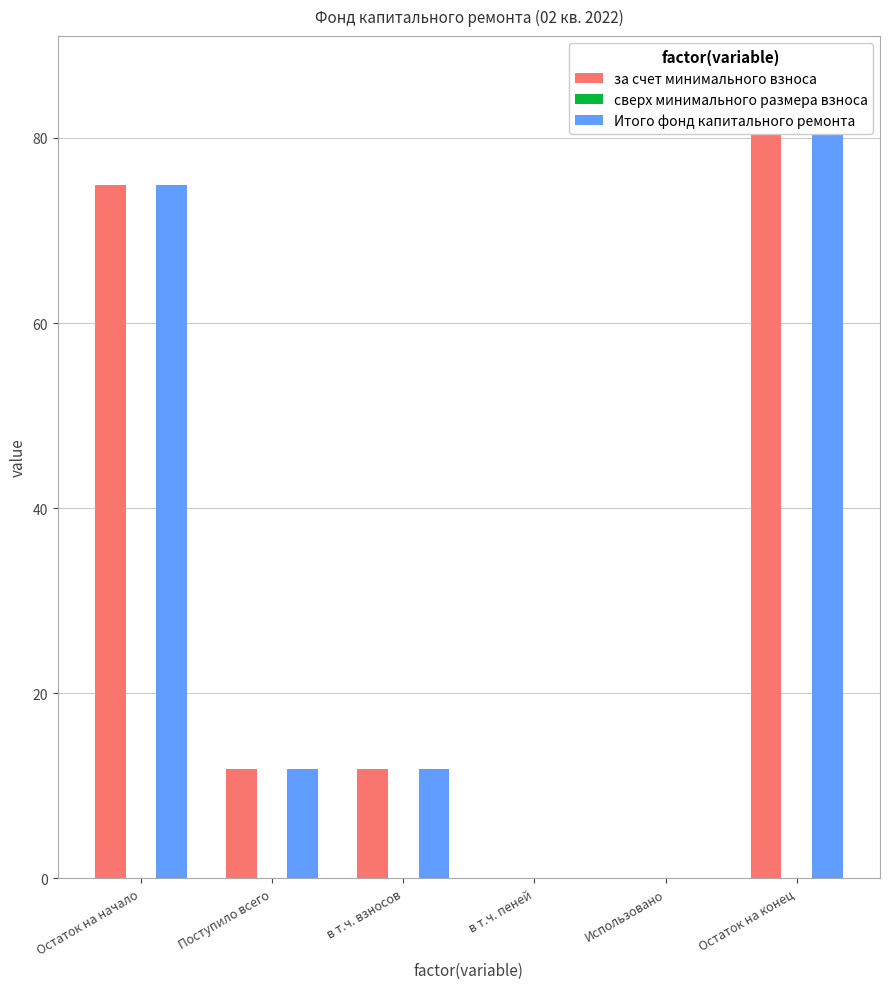

The Итого фонд капитального ремонта series shows 48.9 at Использовано. True or false?

False